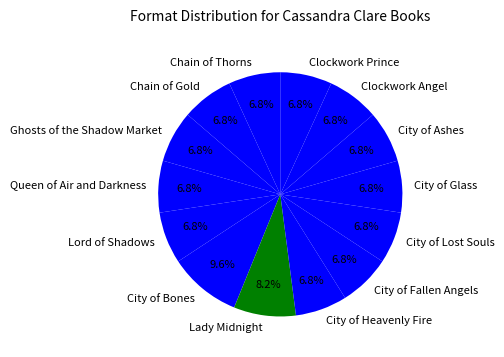

Is the sum of City of Lost Souls and Chain of Thorns greater than half?

No